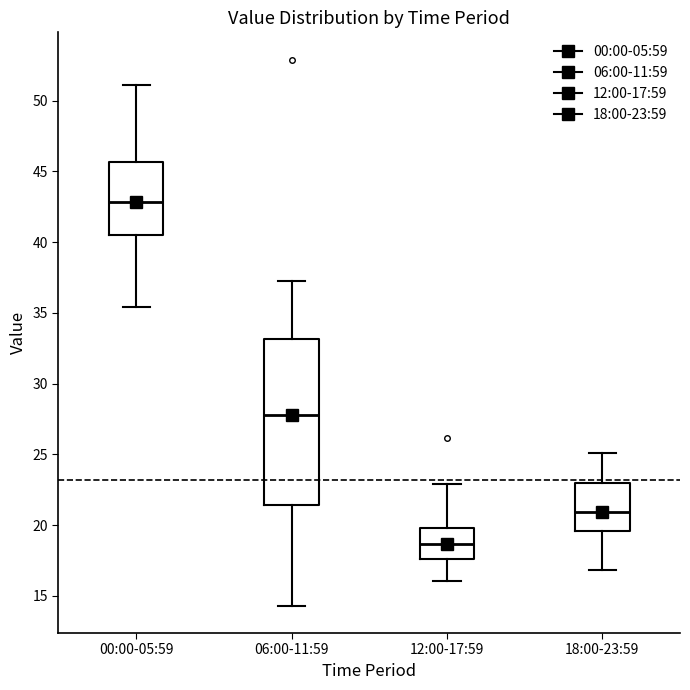

Which box's median line is the lowest?

12:00-17:59